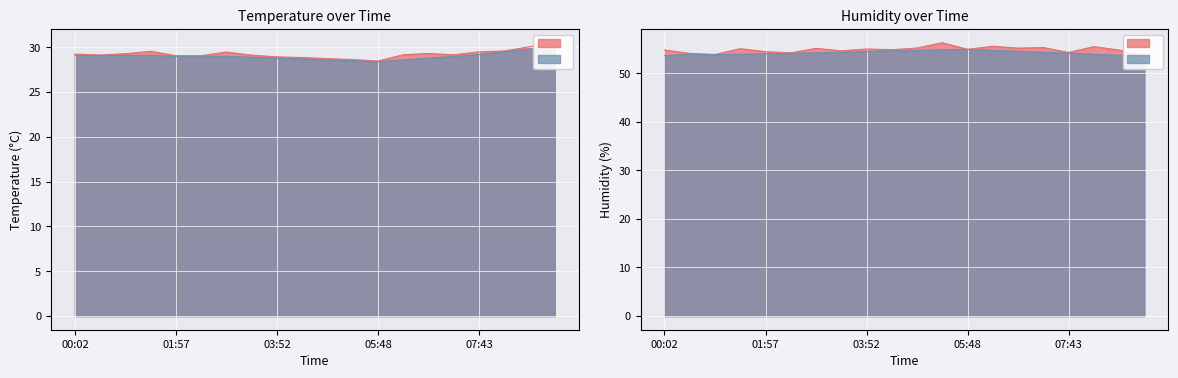

List the series in order of their peak value, highest first.

Humidity, Temperature